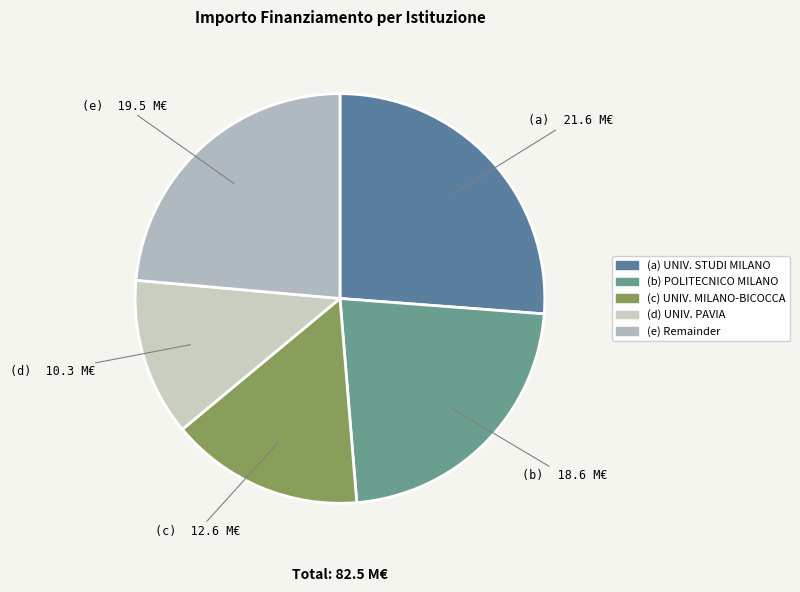

How many segments does this pie chart have?

5